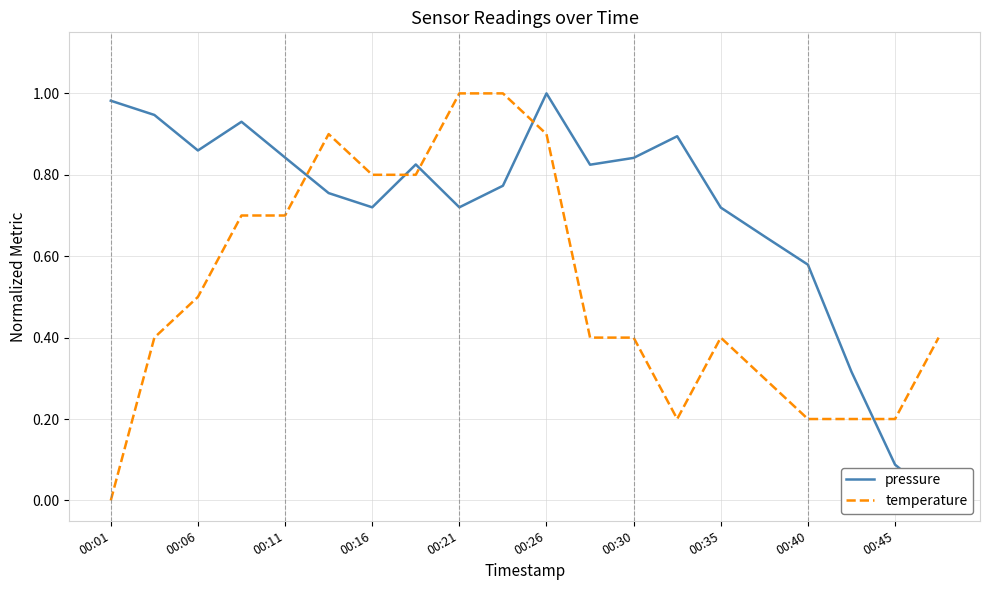

True or false: temperature and pressure cross at least once.

True